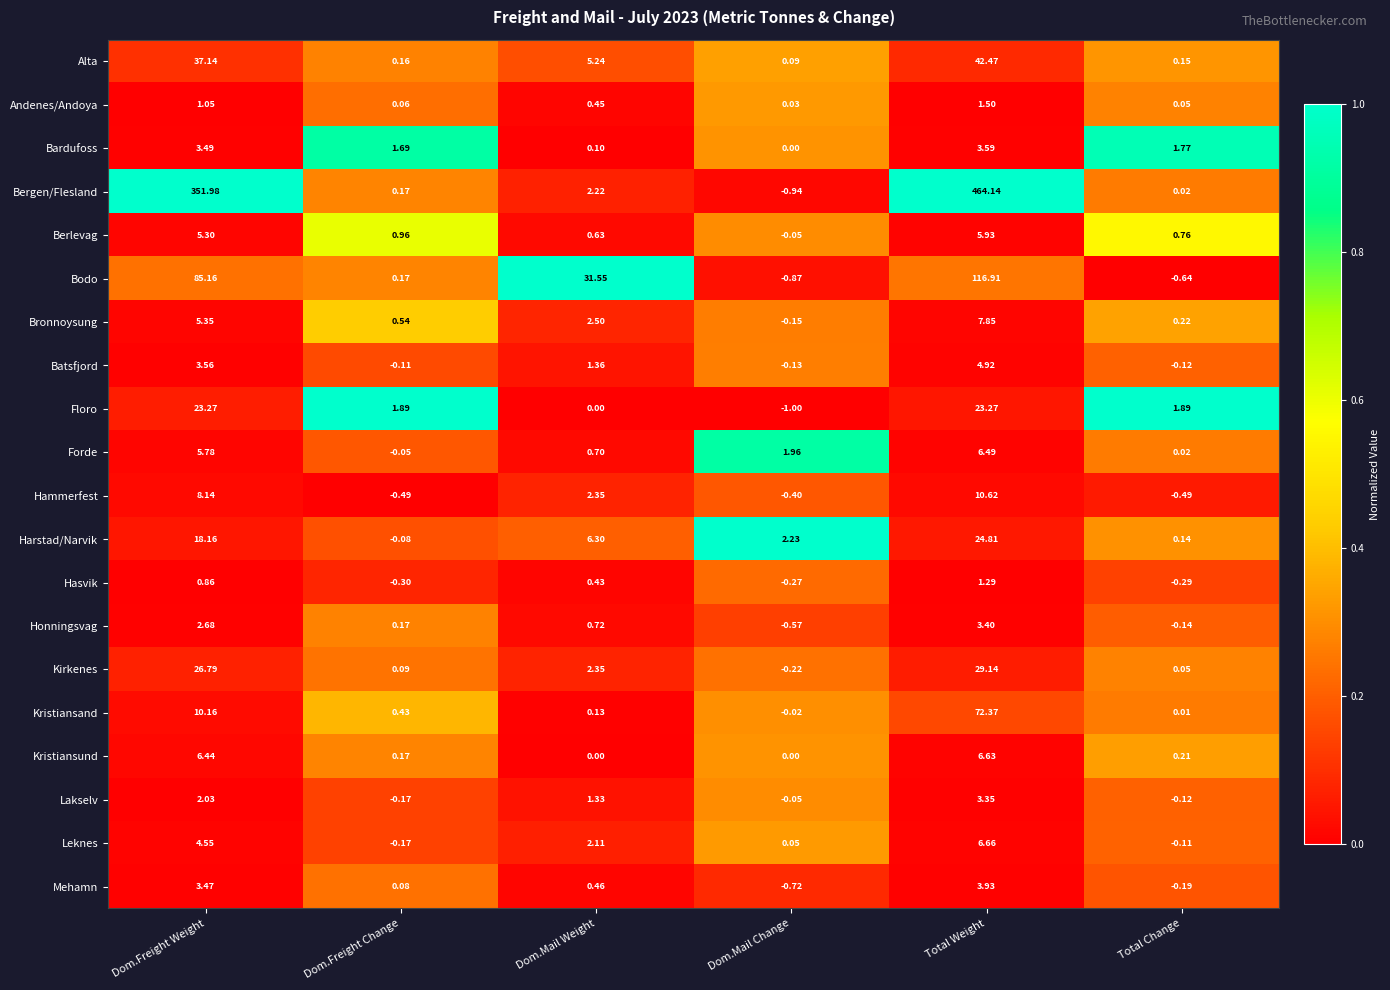

At Dom.Freight Weight, list the series in order from smallest to largest.

Hasvik, Andenes/Andoya, Lakselv, Honningsvag, Mehamn, Bardufoss, Batsfjord, Leknes, Berlevag, Bronnoysung, Forde, Kristiansund, Hammerfest, Kristiansand, Harstad/Narvik, Floro, Kirkenes, Alta, Bodo, Bergen/Flesland